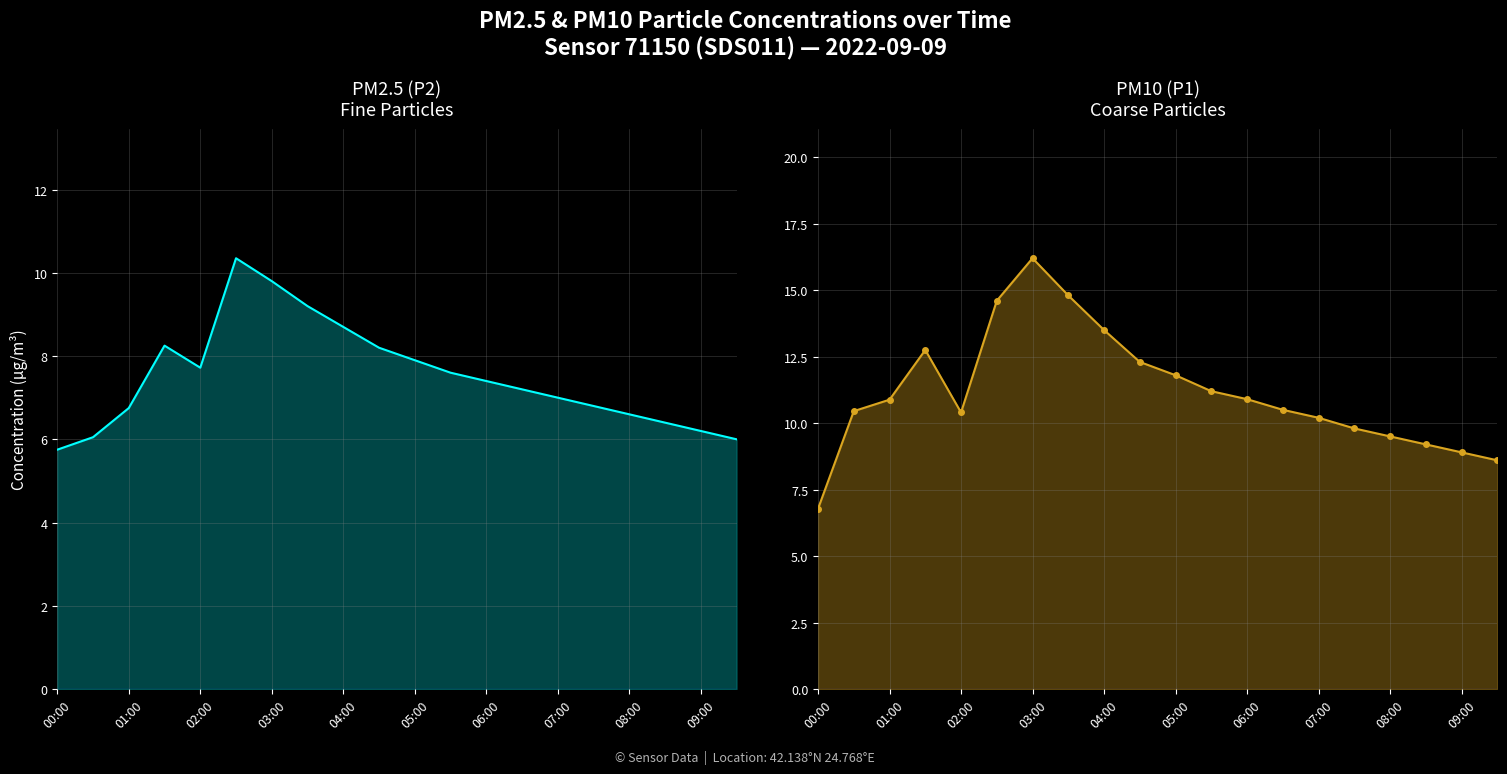

True or false: P1 has a value of 13.3 at 15.

False